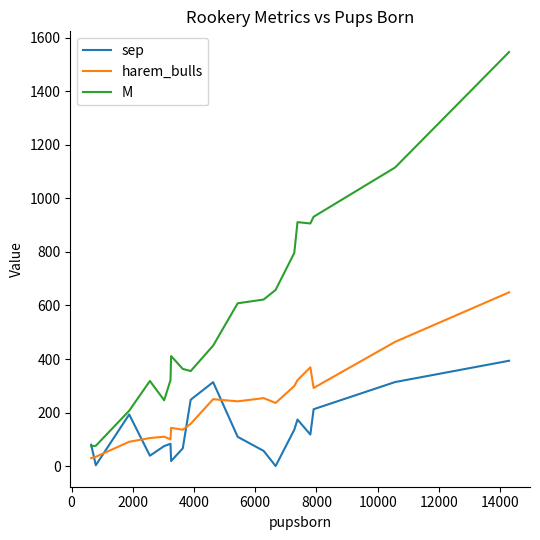

Which series has the largest total across all categories?

M